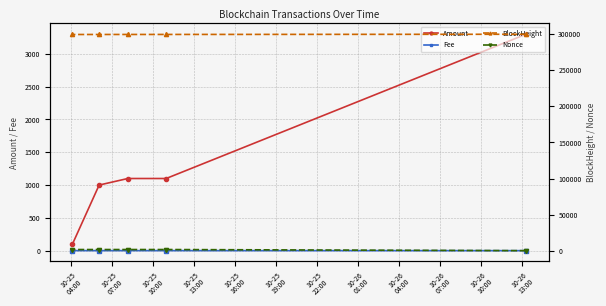

What is the lowest value of the Amount series?

100.0